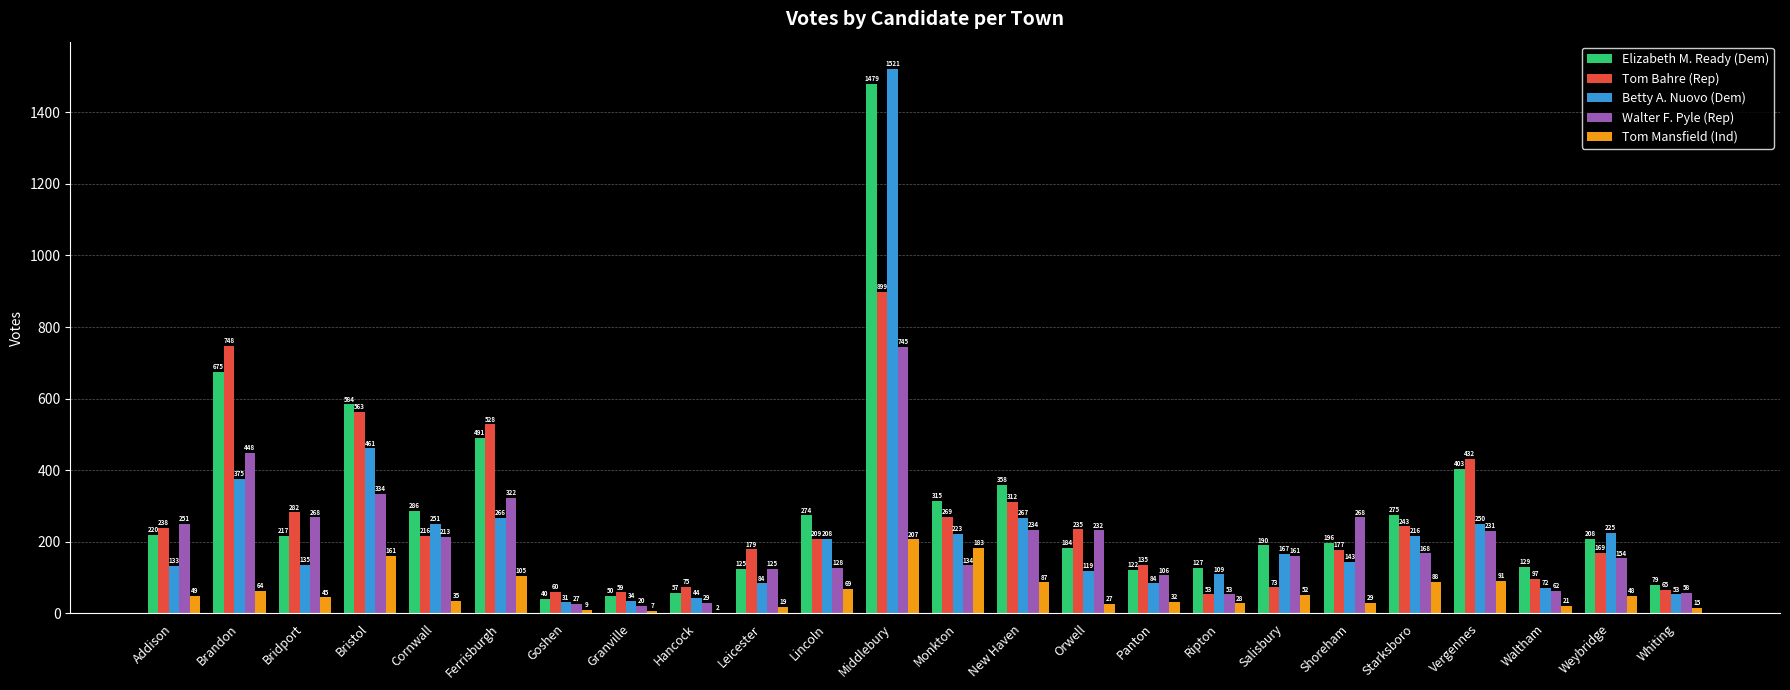

Reading left to right, list all the values displayed in this chart.

Elizabeth M. Ready (Dem): Addison=220	Brandon=675	Bridport=217	Bristol=584	Cornwall=286	Ferrisburgh=491	Goshen=40	Granville=50	Hancock=57	Leicester=125	Lincoln=274	Middlebury=1479	Monkton=315	New Haven=358	Orwell=184	Panton=122	Ripton=127	Salisbury=190	Shoreham=196	Starksboro=275	Vergennes=403	Waltham=129	Weybridge=208	Whiting=79
Tom Bahre (Rep): Addison=238	Brandon=748	Bridport=282	Bristol=563	Cornwall=216	Ferrisburgh=528	Goshen=60	Granville=59	Hancock=75	Leicester=179	Lincoln=209	Middlebury=899	Monkton=269	New Haven=312	Orwell=235	Panton=135	Ripton=53	Salisbury=73	Shoreham=177	Starksboro=243	Vergennes=432	Waltham=97	Weybridge=169	Whiting=65
Betty A. Nuovo (Dem): Addison=133	Brandon=375	Bridport=135	Bristol=461	Cornwall=251	Ferrisburgh=266	Goshen=31	Granville=34	Hancock=44	Leicester=84	Lincoln=208	Middlebury=1521	Monkton=223	New Haven=267	Orwell=119	Panton=84	Ripton=109	Salisbury=167	Shoreham=143	Starksboro=216	Vergennes=250	Waltham=72	Weybridge=225	Whiting=53
Walter F. Pyle (Rep): Addison=251	Brandon=448	Bridport=268	Bristol=334	Cornwall=213	Ferrisburgh=322	Goshen=27	Granville=20	Hancock=29	Leicester=125	Lincoln=128	Middlebury=745	Monkton=134	New Haven=234	Orwell=232	Panton=106	Ripton=53	Salisbury=161	Shoreham=268	Starksboro=168	Vergennes=231	Waltham=62	Weybridge=154	Whiting=58
Tom Mansfield (Ind): Addison=49	Brandon=64	Bridport=45	Bristol=161	Cornwall=35	Ferrisburgh=105	Goshen=9	Granville=7	Hancock=2	Leicester=19	Lincoln=69	Middlebury=207	Monkton=183	New Haven=87	Orwell=27	Panton=32	Ripton=28	Salisbury=52	Shoreham=29	Starksboro=88	Vergennes=91	Waltham=21	Weybridge=48	Whiting=15